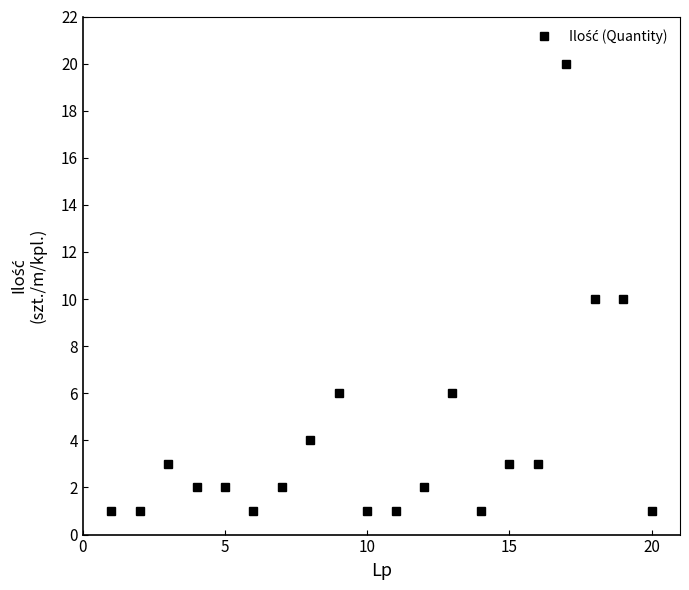

Reading left to right, what are all the values shown in this chart?

1	1	3	2	2	1	2	4	6	1	1	2	6	1	3	3	20	10	10	1